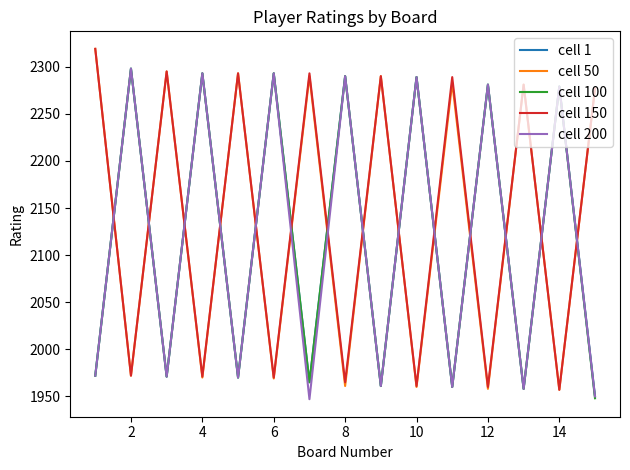

Does the chart have visible grid lines?

No